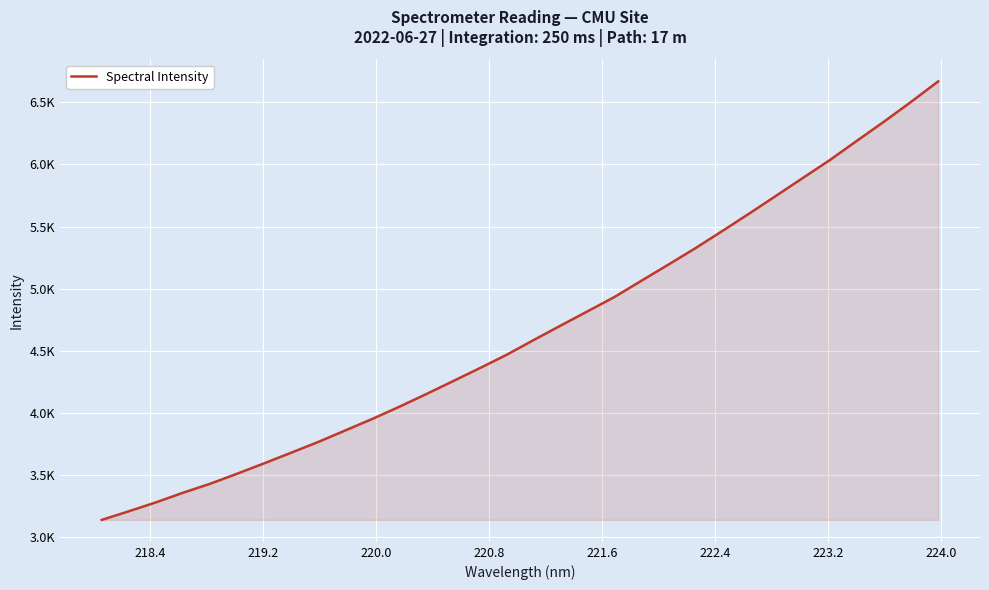

What is the maximum value shown in the chart?

6670.1